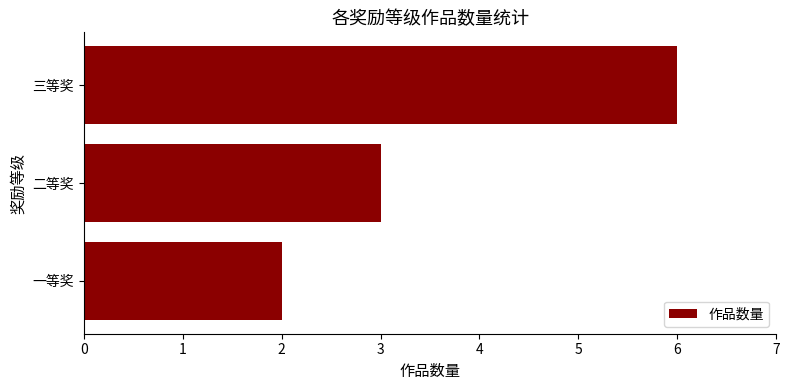

List the labels in order of value, largest first.

三等奖, 二等奖, 一等奖